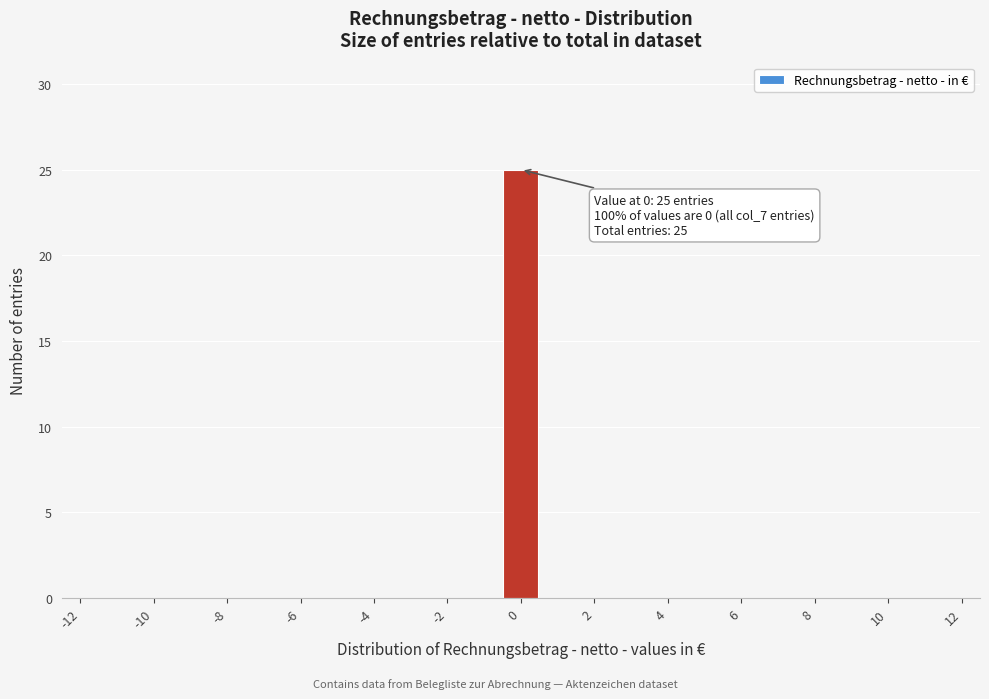

Over which range of the x-axis is the bar tallest?

-0.5 to 0.5